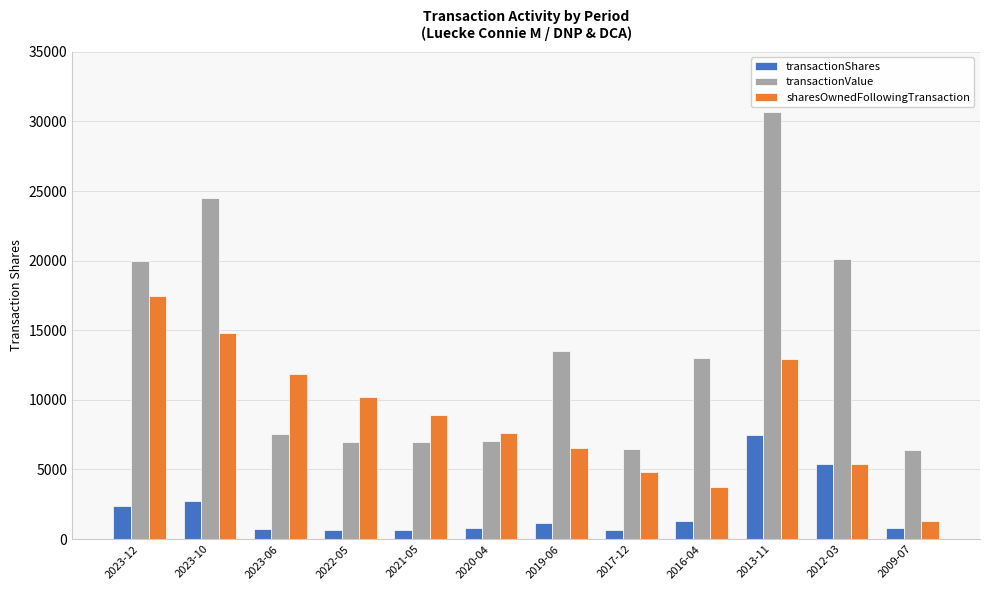

What is the difference between the transactionShares values at 2016-04 and 2021-05?

610